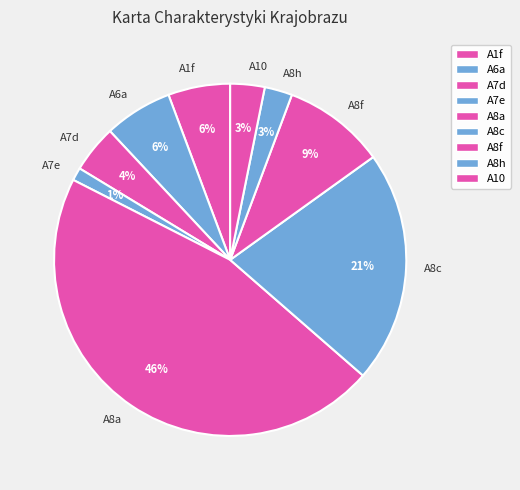

Approximately how many times larger is the value at A8a compared to A8c?

2.2